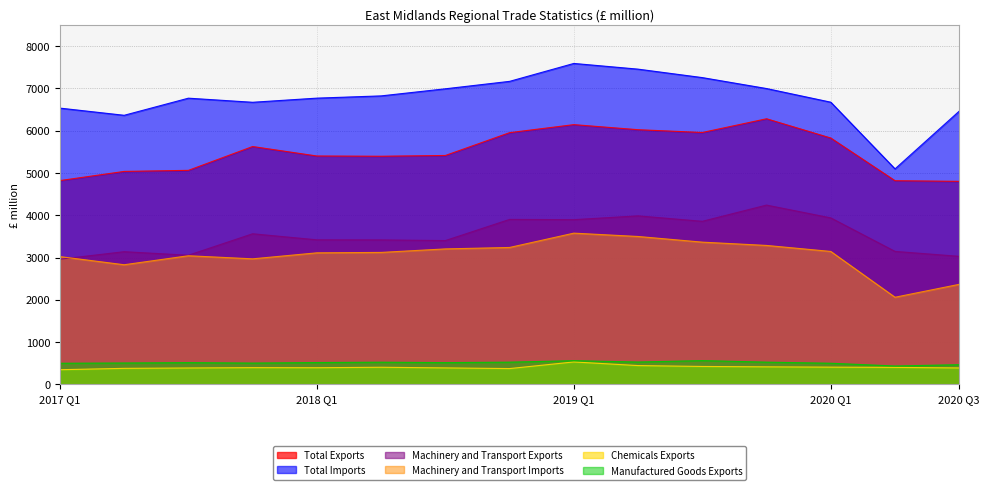

What is the label of the 12th point from the left?

2019 Q4